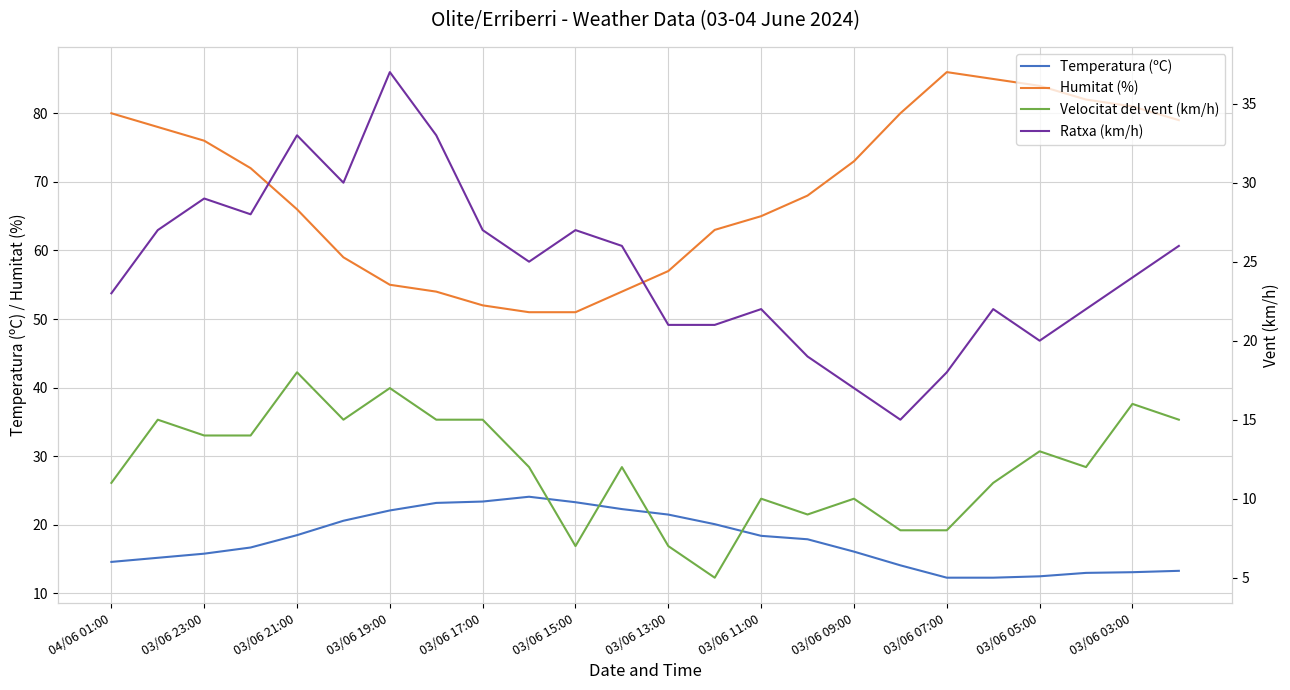

In Ratxa (km/h), how many points are lower than both neighbors (excluding endpoints)?

5